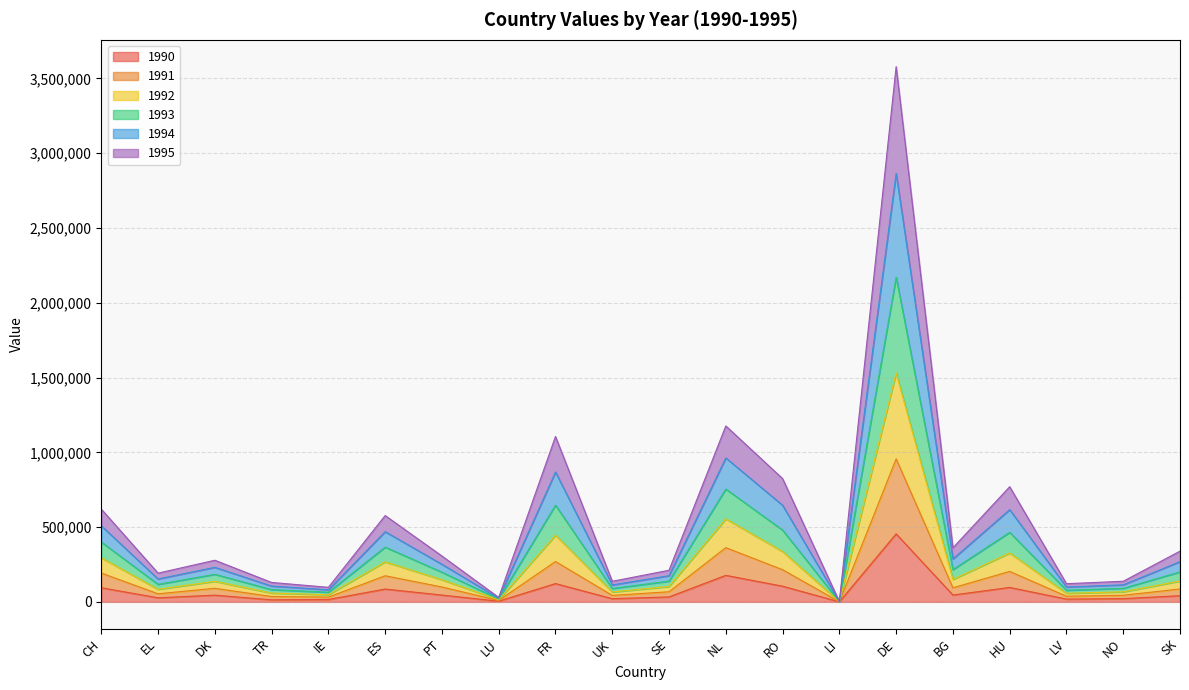

Which category has the highest value in the 1990 series?

DE